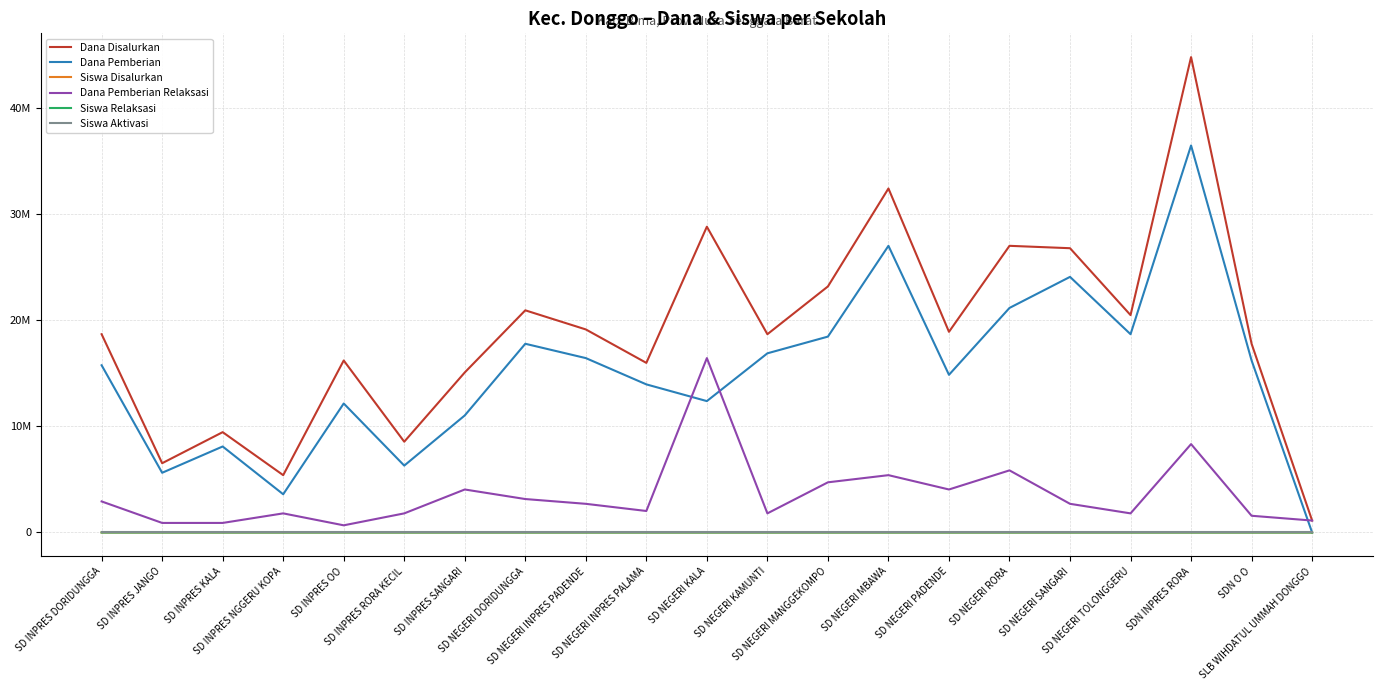

The Siswa Aktivasi series shows 0 at SDN INPRES RORA. True or false?

True